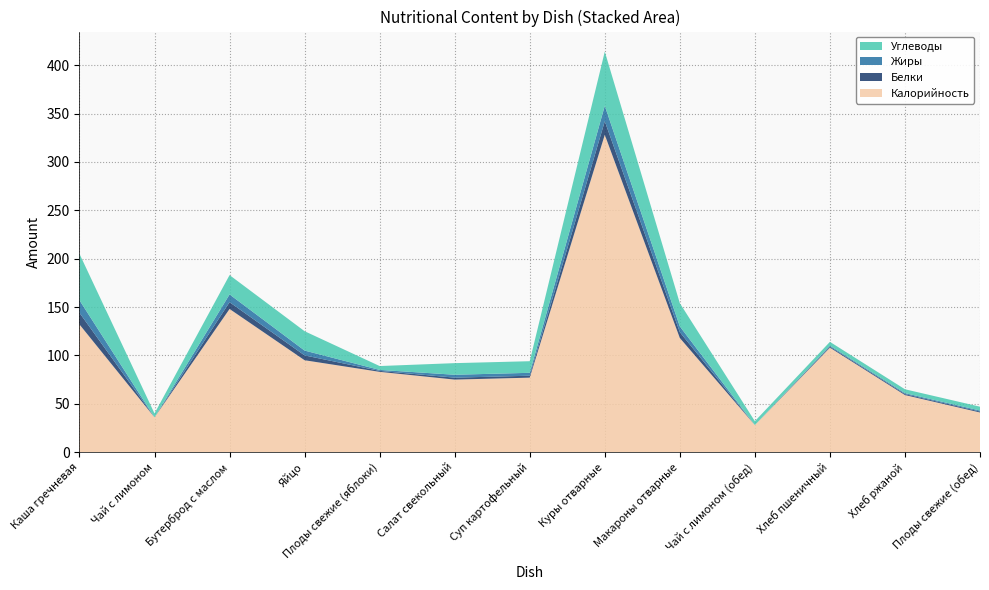

Reading left to right, list all the values displayed in this chart.

Калорийность: Каша гречневая=132	Чай с лимоном=36	Бутерброд с маслом=148	Яйцо=95	Плоды свежие (яблоки)=83	Салат свекольный=75	Суп картофельный=77	Куры отварные=328	Макароны отварные=118	Чай с лимоном (обед)=28	Хлеб пшеничный=108	Хлеб ржаной=59	Плоды свежие (обед)=41
Белки: Каша гречневая=12	Чай с лимоном=0	Бутерброд с маслом=7	Яйцо=5	Плоды свежие (яблоки)=1	Салат свекольный=2	Суп картофельный=2	Куры отварные=14	Макароны отварные=6	Чай с лимоном (обед)=0	Хлеб пшеничный=1	Хлеб ржаной=1	Плоды свежие (обед)=1
Жиры: Каша гречневая=13	Чай с лимоном=0	Бутерброд с маслом=8	Яйцо=5	Плоды свежие (яблоки)=1	Салат свекольный=3	Суп картофельный=3	Куры отварные=16	Макароны отварные=6	Чай с лимоном (обед)=0	Хлеб пшеничный=1	Хлеб ржаной=1	Плоды свежие (обед)=1
Углеводы: Каша гречневая=48	Чай с лимоном=4	Бутерброд с маслом=20	Яйцо=20	Плоды свежие (яблоки)=4	Салат свекольный=12	Суп картофельный=12	Куры отварные=56	Макароны отварные=24	Чай с лимоном (обед)=4	Хлеб пшеничный=4	Хлеб ржаной=4	Плоды свежие (обед)=4